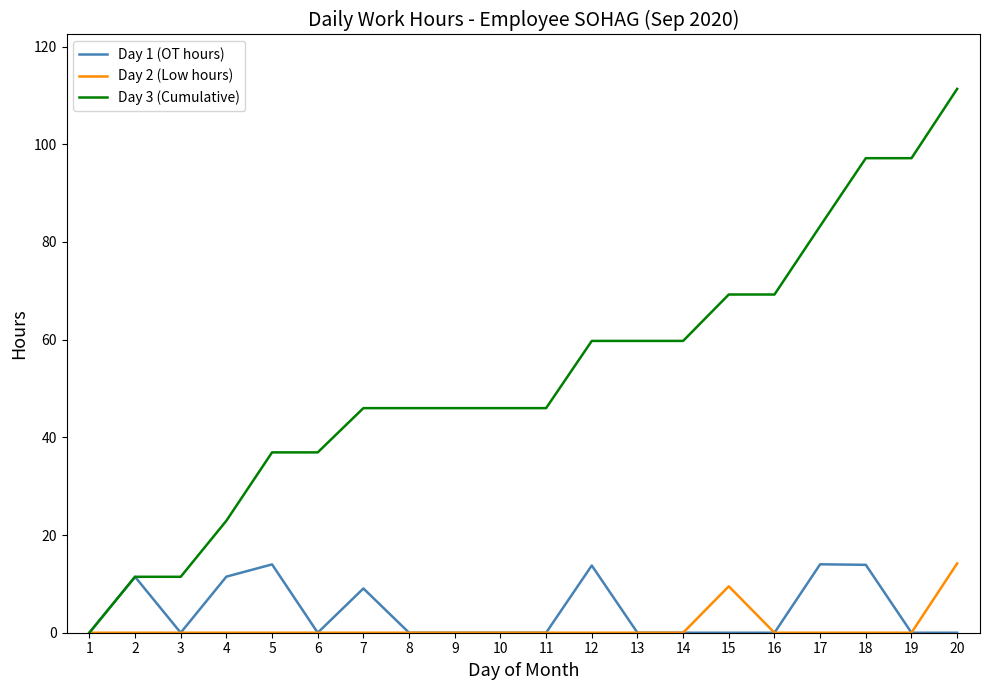

Rank the series at 17 from lowest to highest value.

Day 2 (Low hours), Day 1 (OT hours), Day 3 (Cumulative)